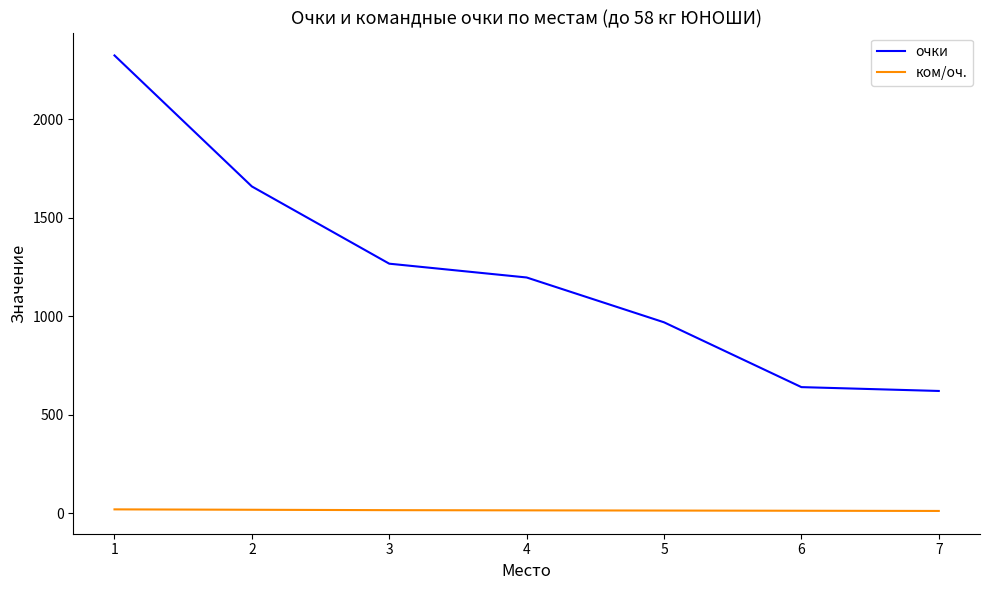

True or false: очки and ком/оч. cross at least once.

False